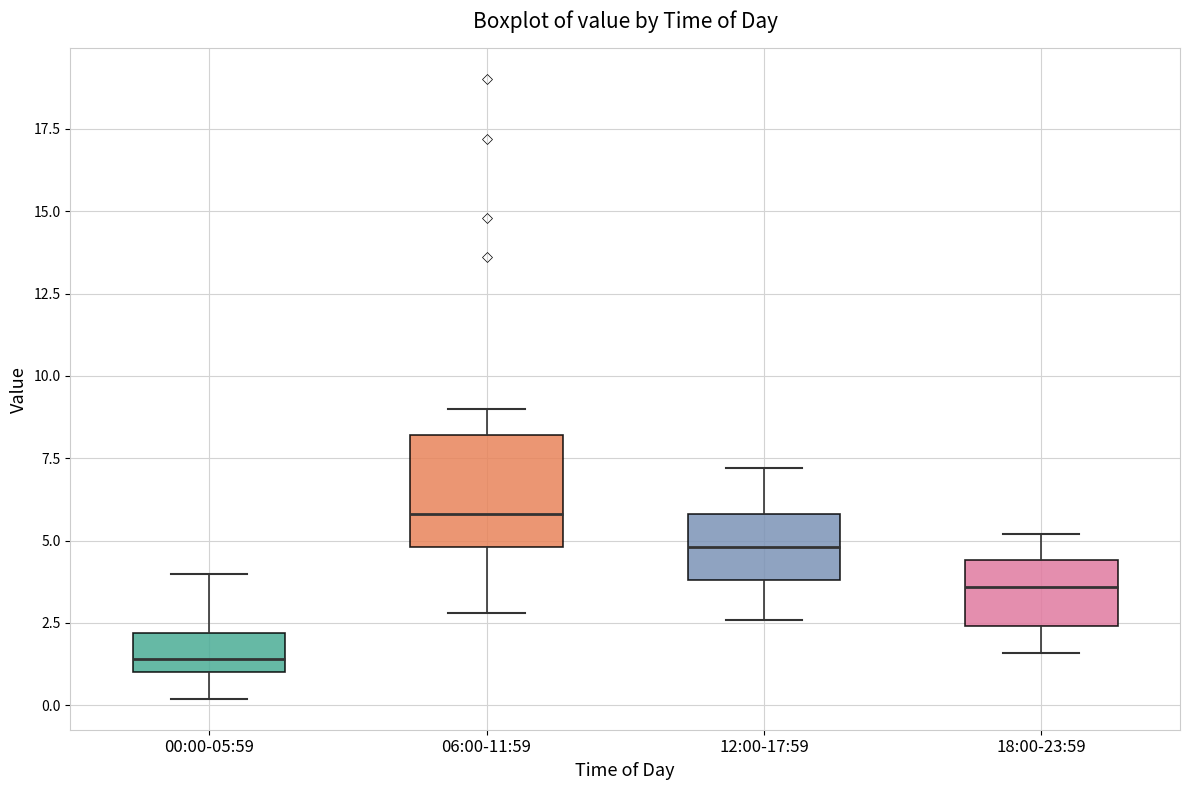

Where does the lower whisker of the box for 06:00-11:59 end on the y-axis? The values are not printed on the chart, so give them approximately, as read against the axis.

3.0